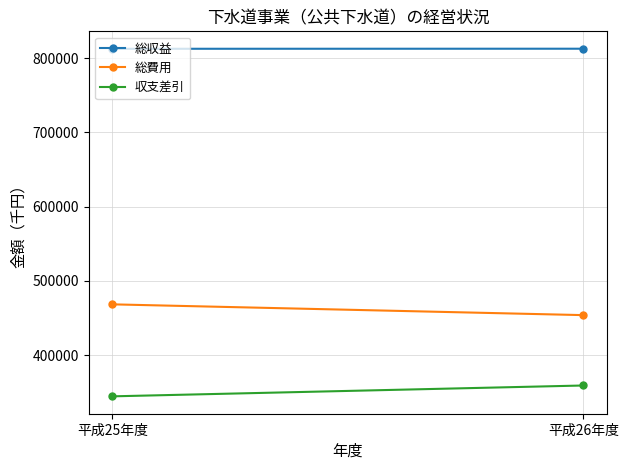

Is the value of 収支差引 at 平成25年度 greater than the value of 総収益 at 平成26年度?

No